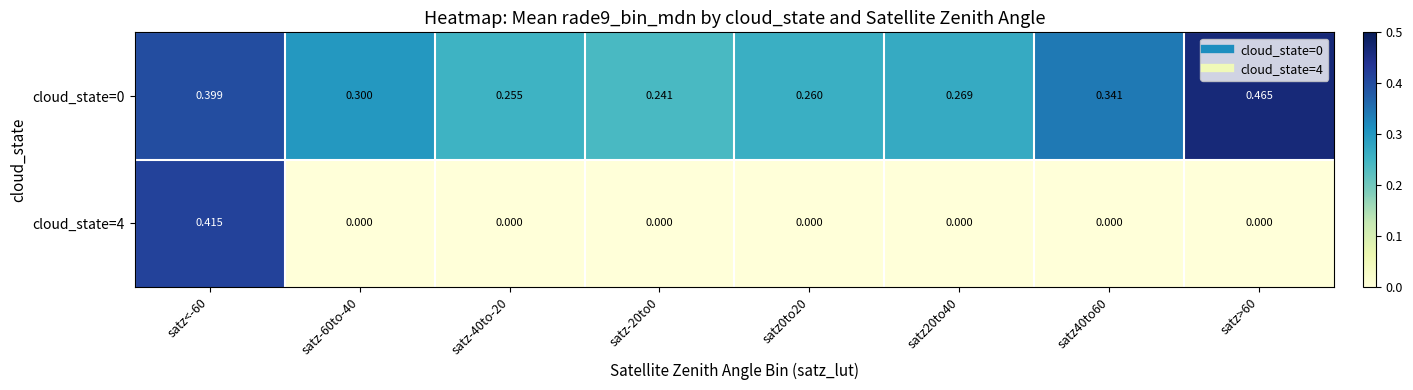

Is the value of cloud_state=0 at satz-60to-40 greater than the value of cloud_state=4 at satz-20to0?

Yes